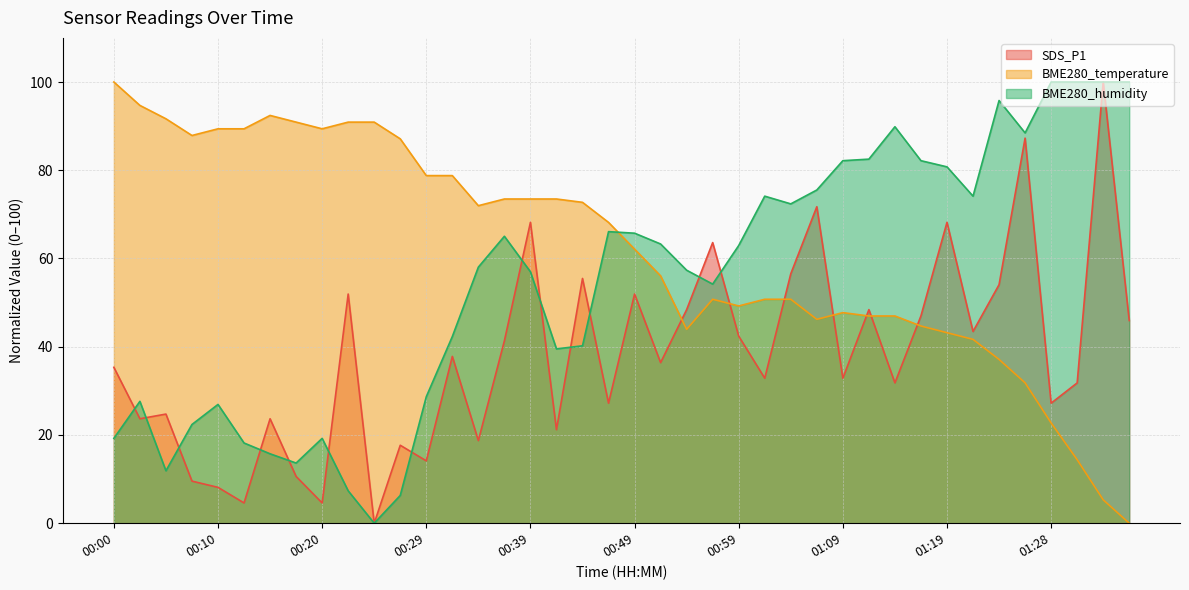

Rank the series at 01:21 from highest to lowest value.

BME280_humidity, SDS_P1, BME280_temperature